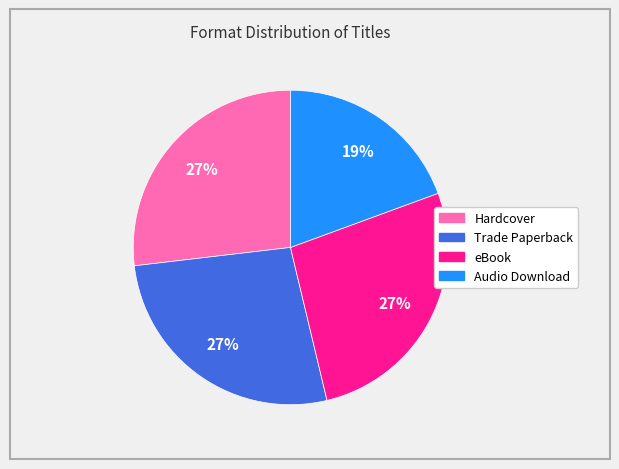

To the nearest percent, what portion does Audio Download represent?

19%